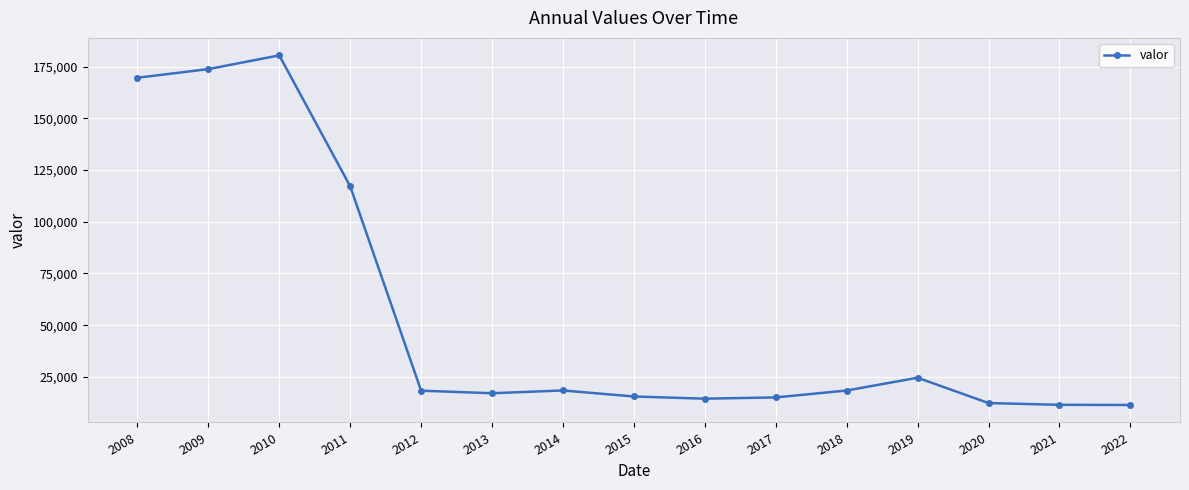

What is the minimum value shown in the chart?

11403